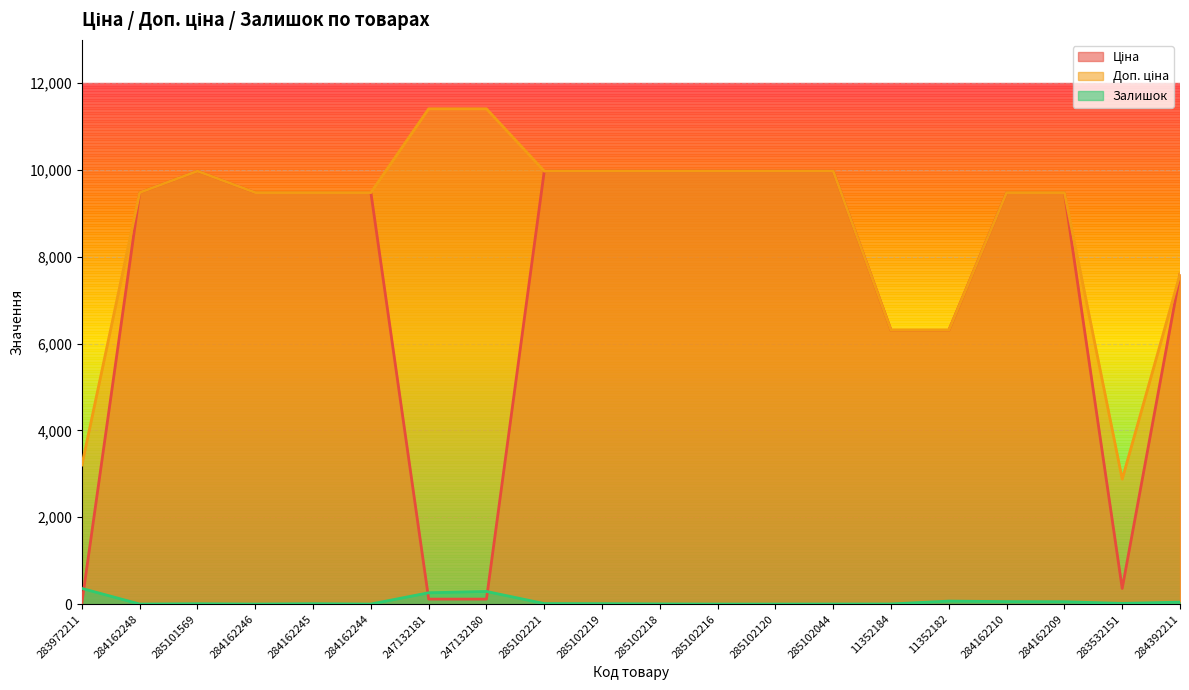

What is the difference between the second highest and minimum values in the Ціна series?

9942.9